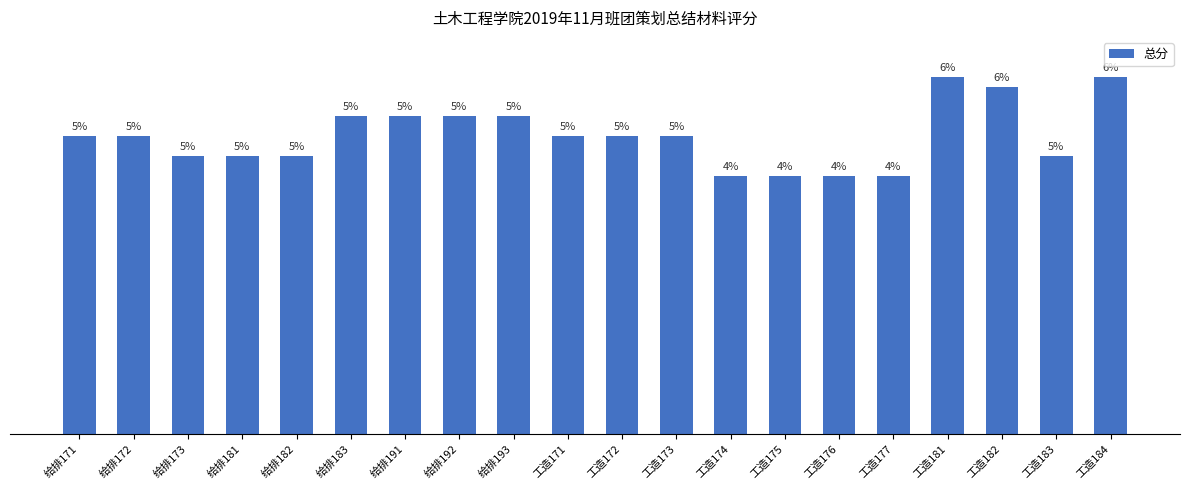

Are the bars horizontal?

No